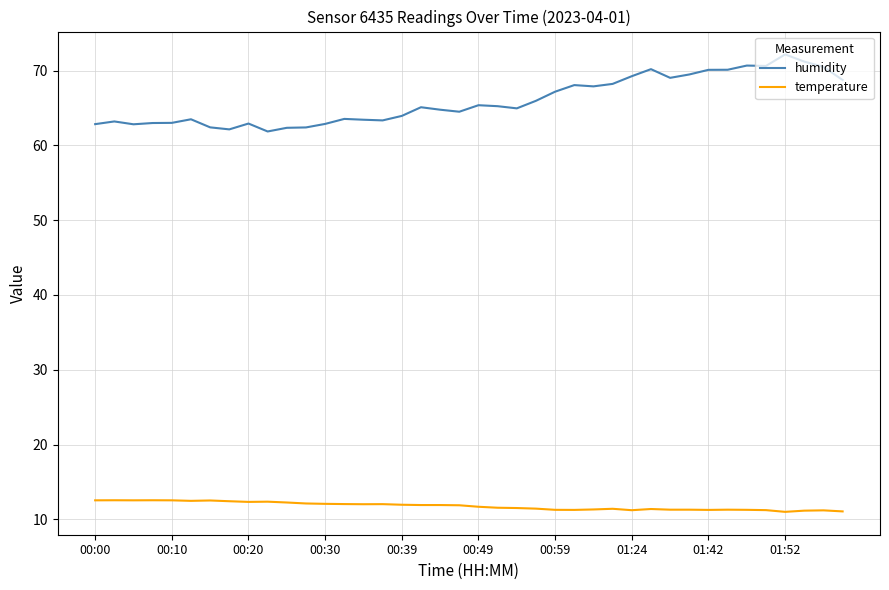

Which series has the largest total across all categories?

humidity